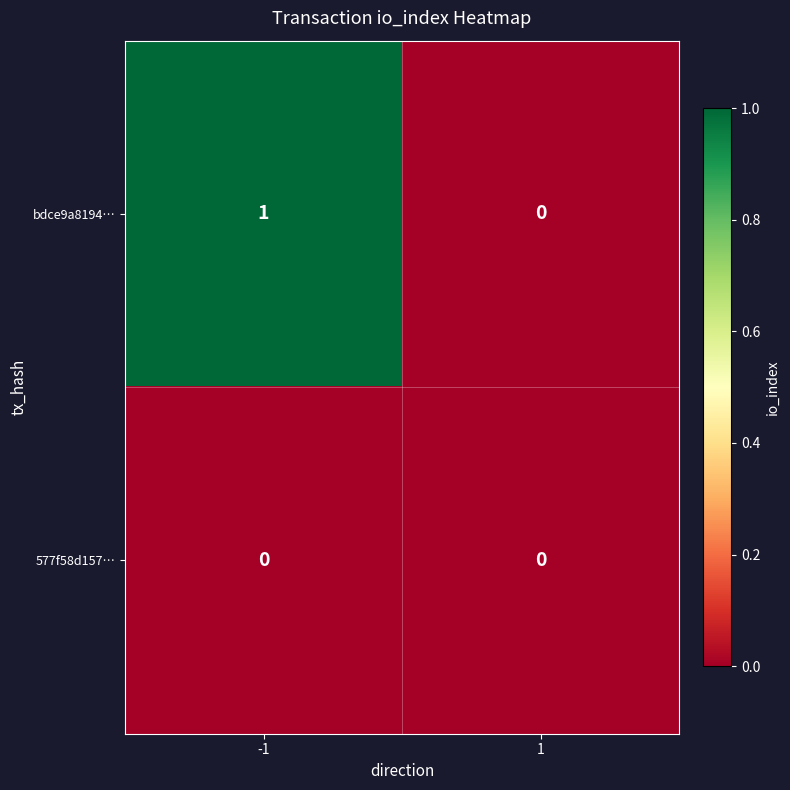

Rank the series by their average value, from highest to lowest.

bdce9a8194…, 577f58d157…